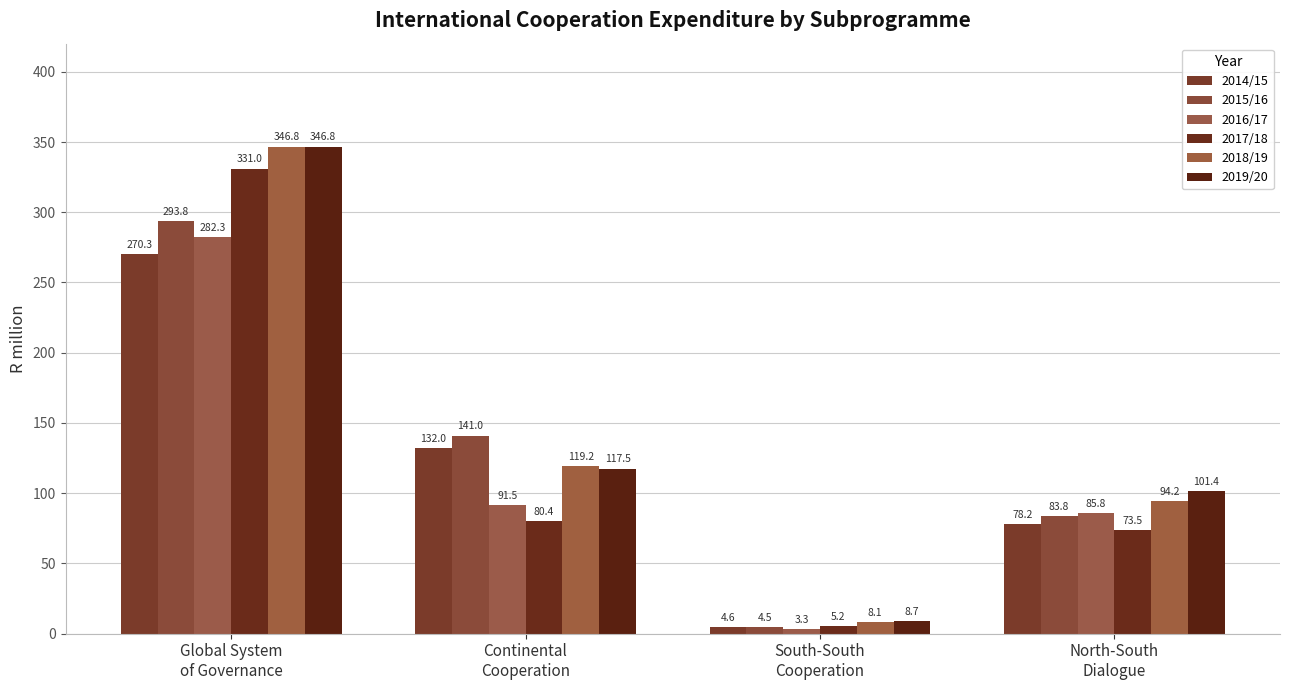

Is the value of 2014/15 at Continental
Cooperation greater than the value of 2016/17 at Continental
Cooperation?

Yes